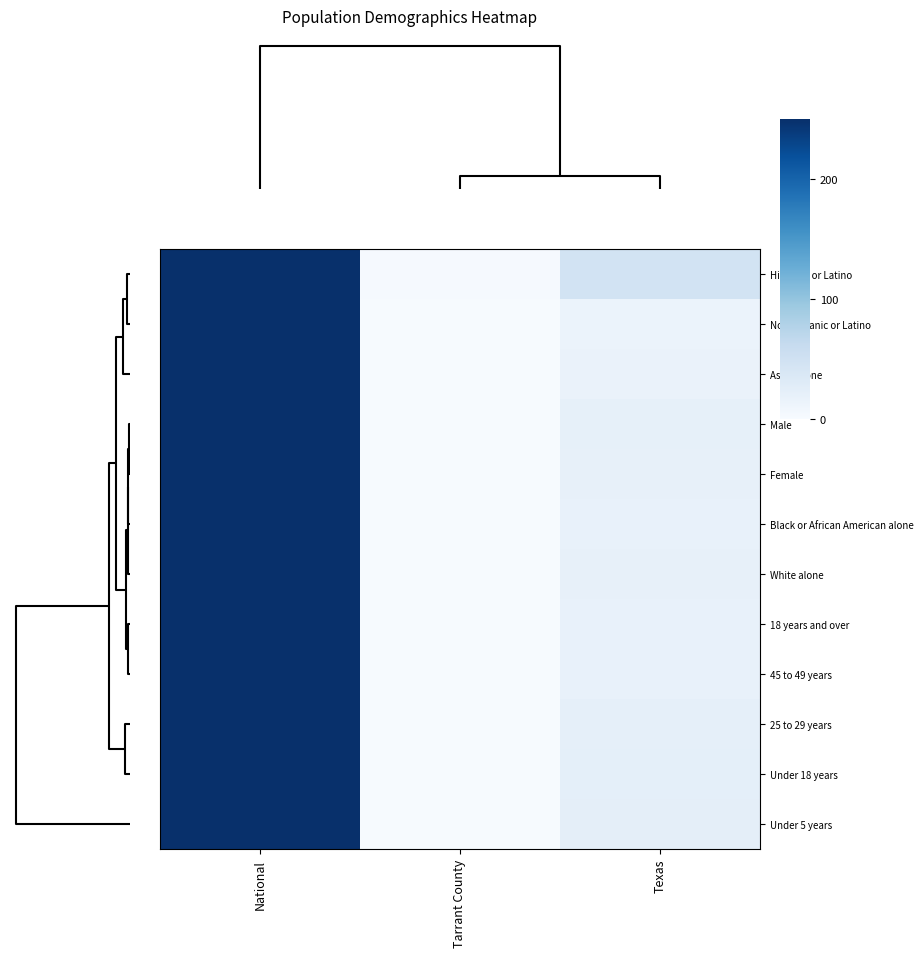

Between Tarrant County and National, which is larger?

National